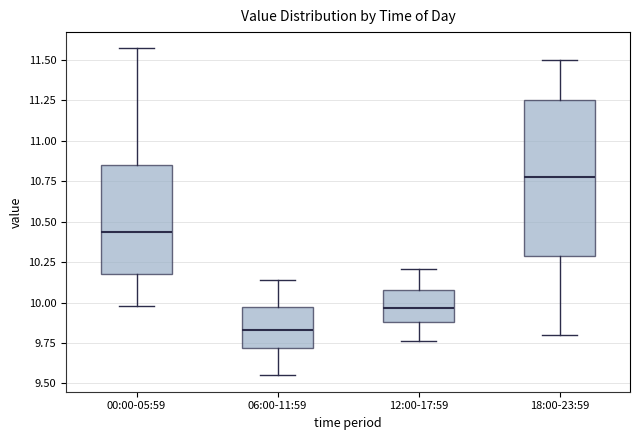

Comparing the boxes themselves (not the whiskers), which one is the tallest?

18:00-23:59